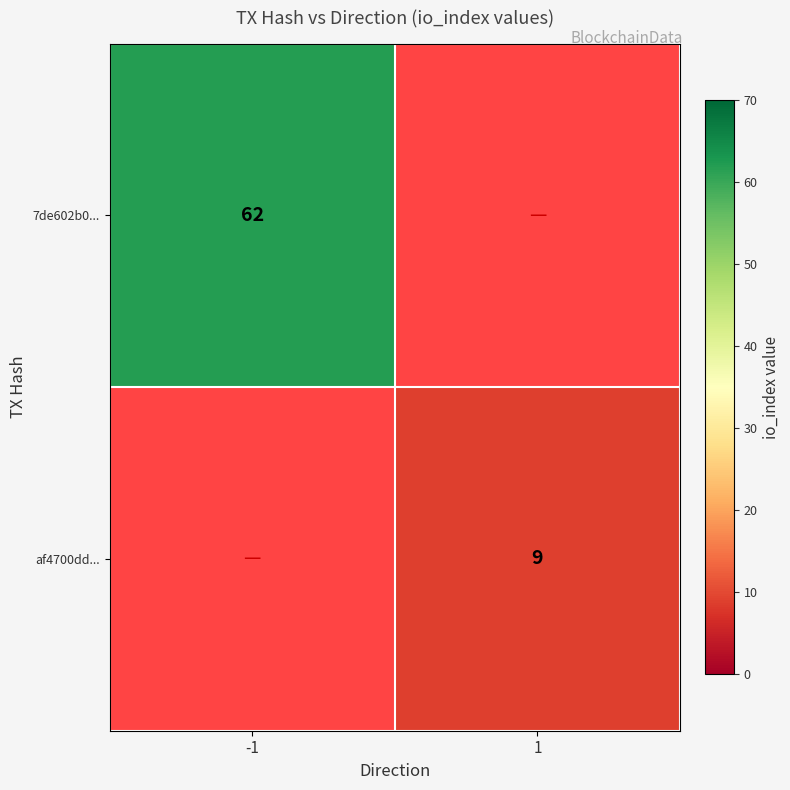

At how many categories does at least one series exceed 51?

1